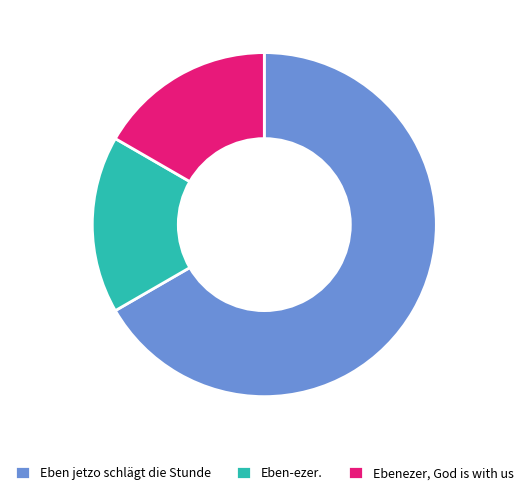

Is Eben jetzo schlägt die Stunde the majority of the pie?

Yes